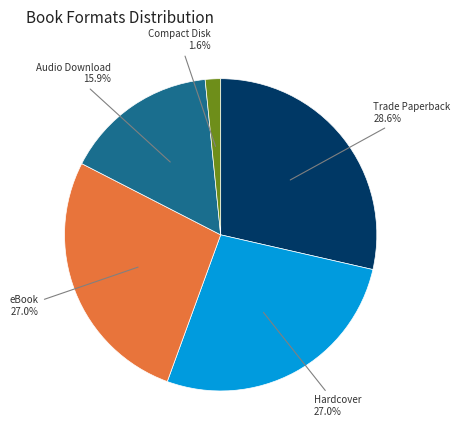

Is there a majority slice in this chart?

No